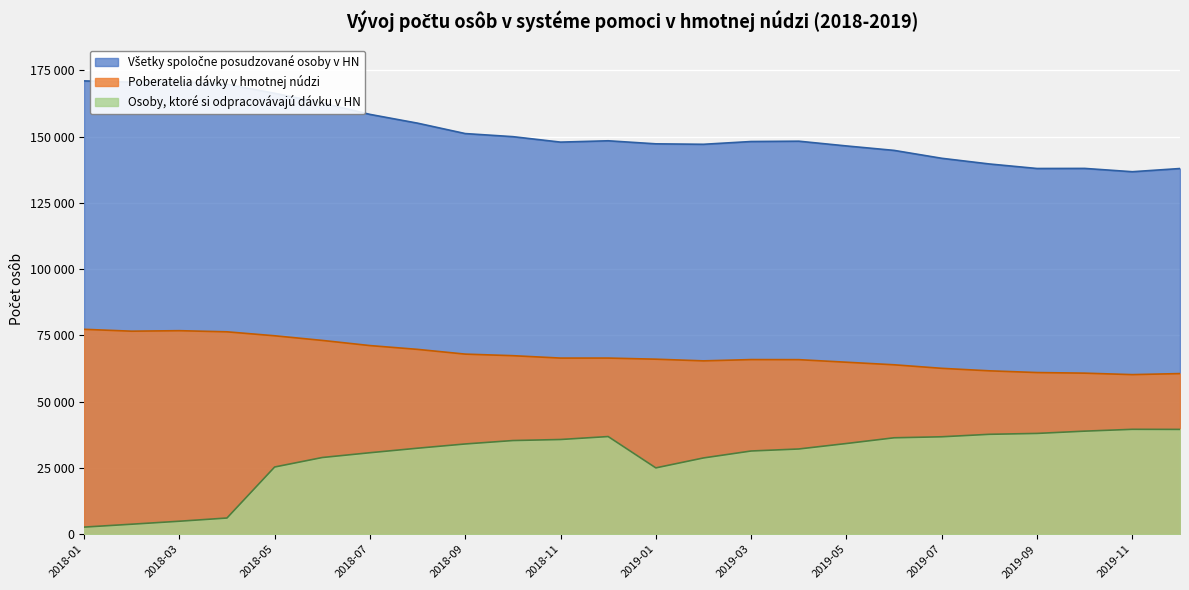

At which label is Poberatelia dávky v hmotnej núdzi closest to 68769?

2018-09